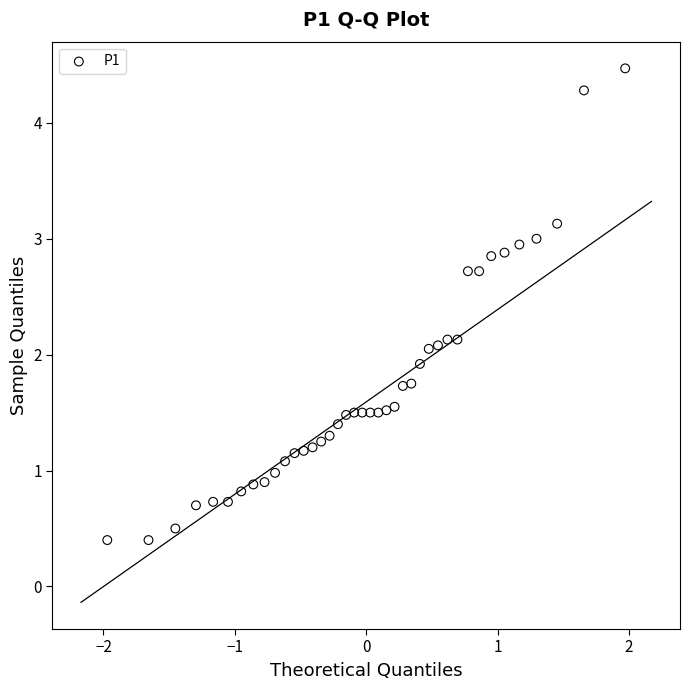

What is the range of Y values (max minus min)?

4.1